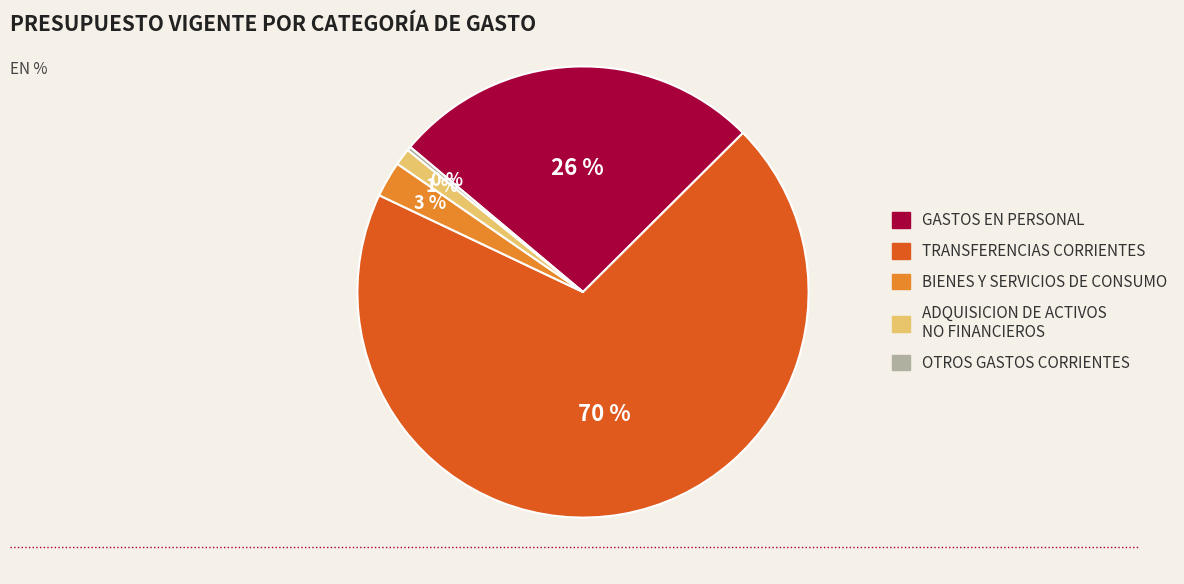

Combined, do TRANSFERENCIAS CORRIENTES and GASTOS EN PERSONAL account for over 50%?

Yes